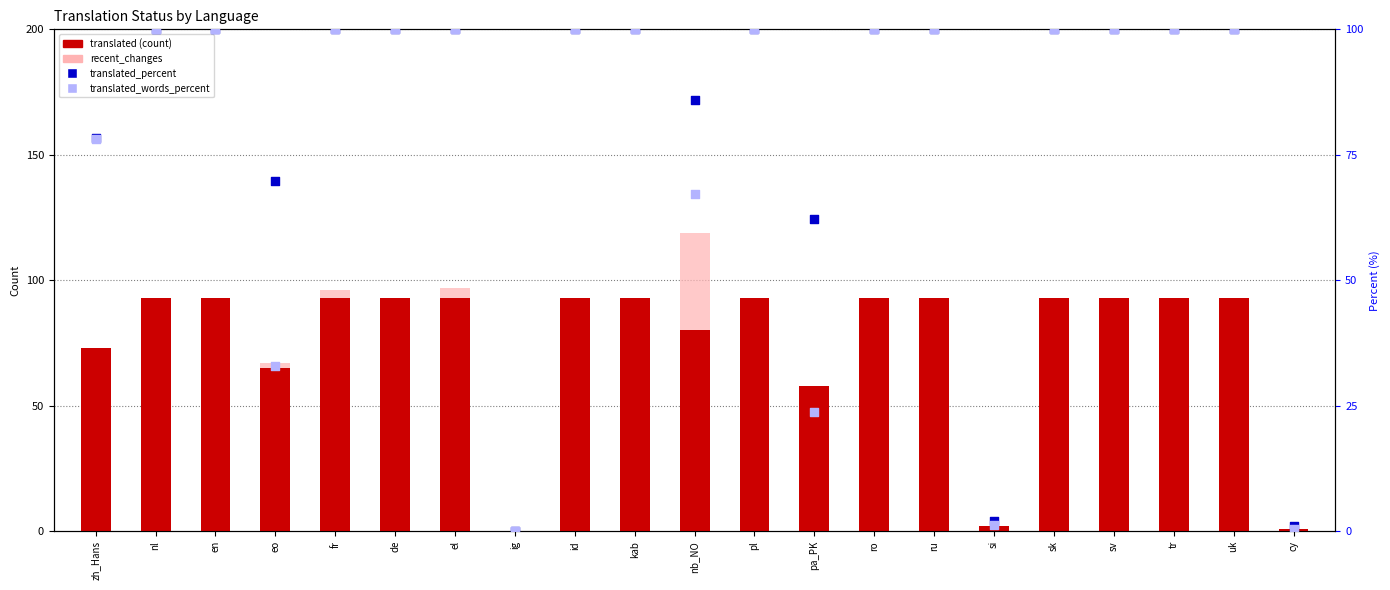

What is the total value across all series at nl?

322.0